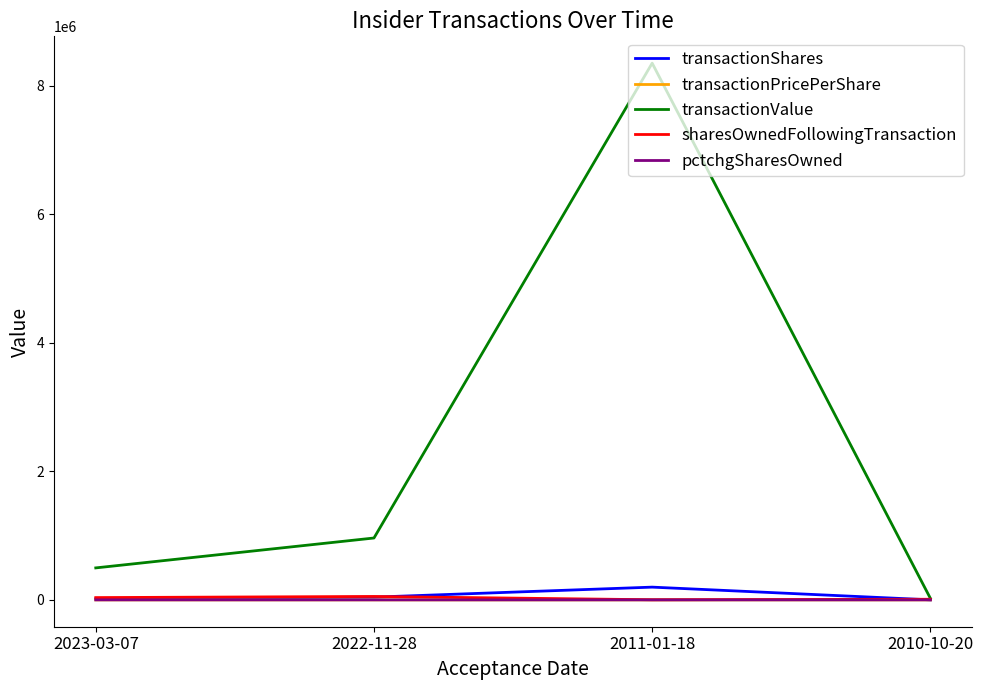

Which category has the highest value across all series?

2011-01-18